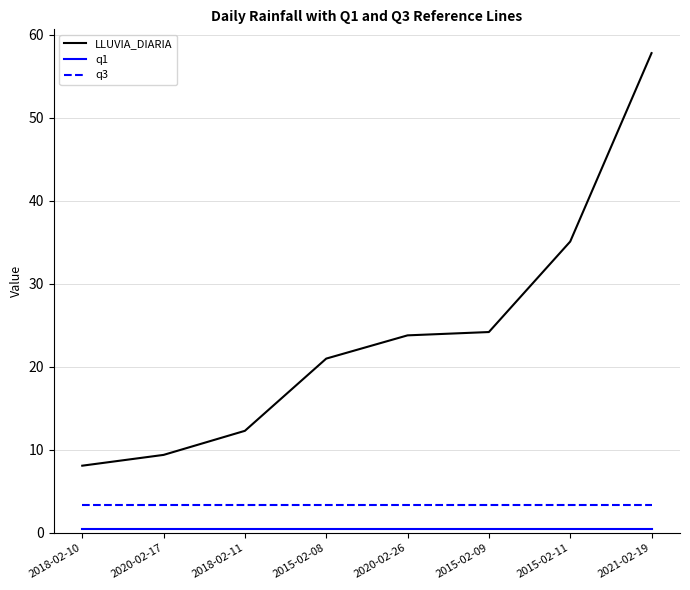

True or false: q3 and LLUVIA_DIARIA cross at least once.

False